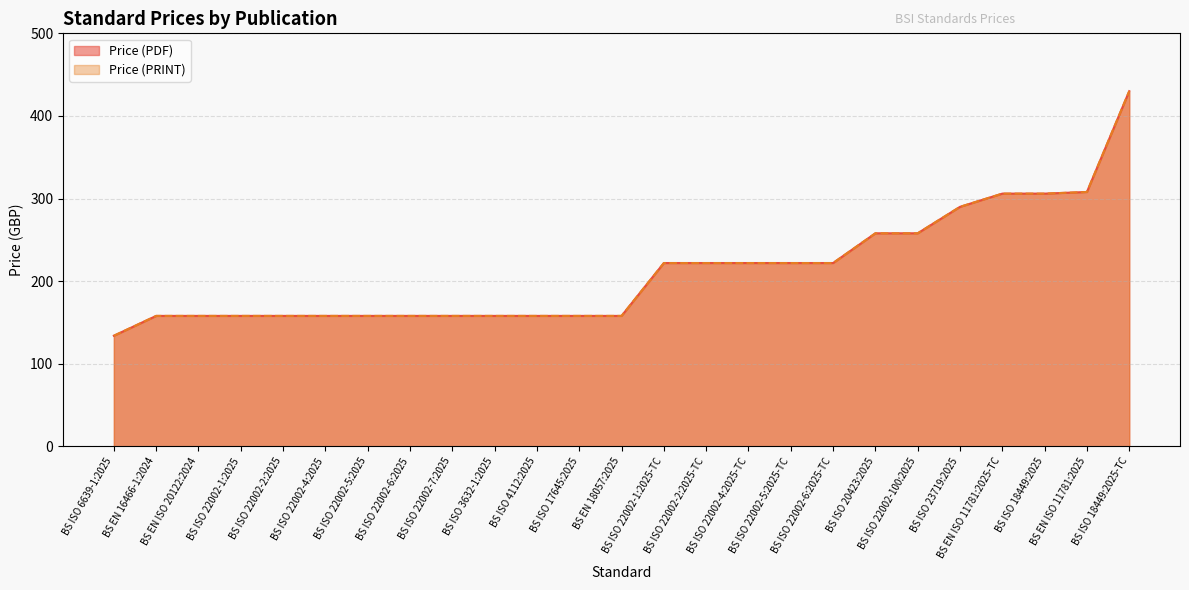

Which series has the largest total across all categories?

Price (PDF)